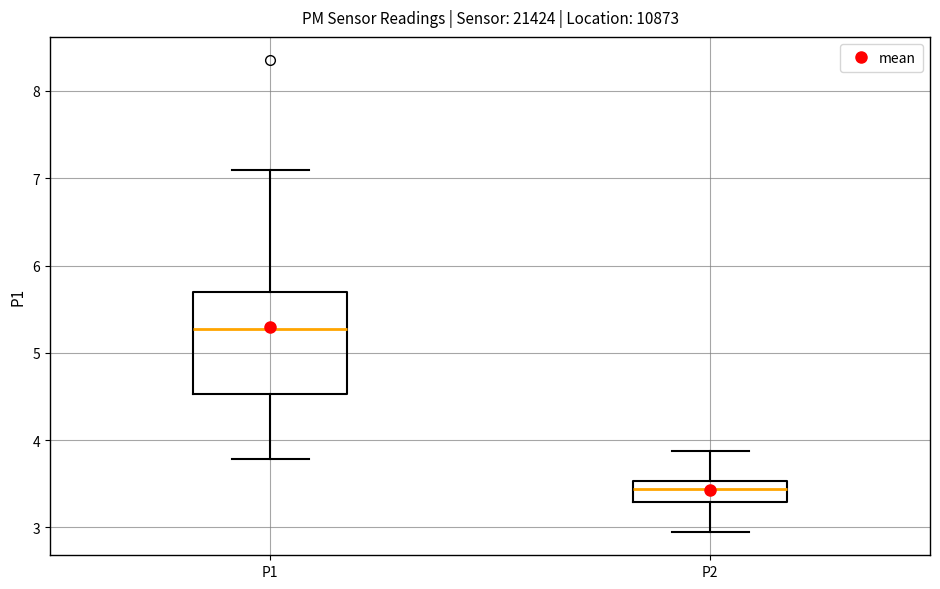

Reading left to right, transcribe this box plot: for each box, give where its median line is, the range the box spans, and where its two whiskers end, as read against the y-axis. The values are not printed on the chart, so give them approximately, as read against the axis.

P1: median 5.3, box 4.5 to 5.7, whiskers 3.8 to 7.1
P2: median 3.4, box 3.3 to 3.5, whiskers 3.0 to 3.9